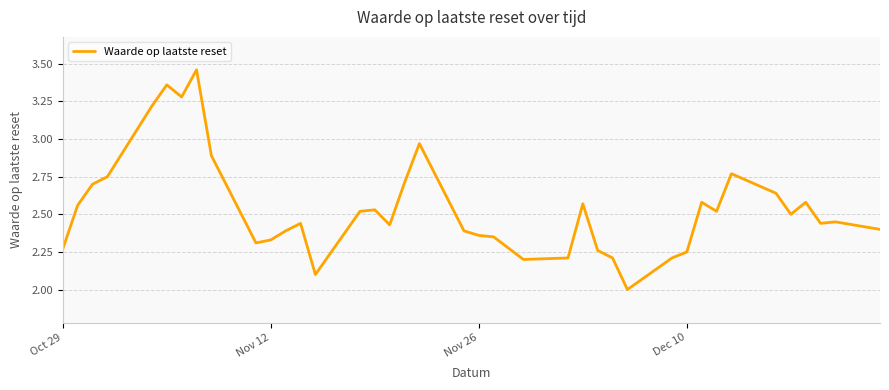

What is the difference between the maximum and minimum values?

1.5